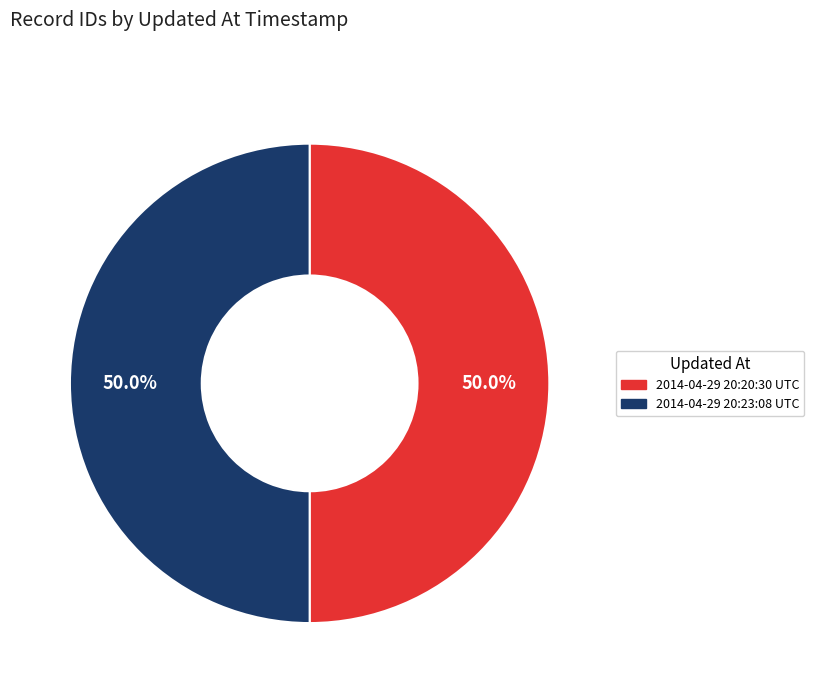

What is the ratio of the value at 2014-04-29 20:23:08 UTC to the value at 2014-04-29 20:20:30 UTC?

1.0